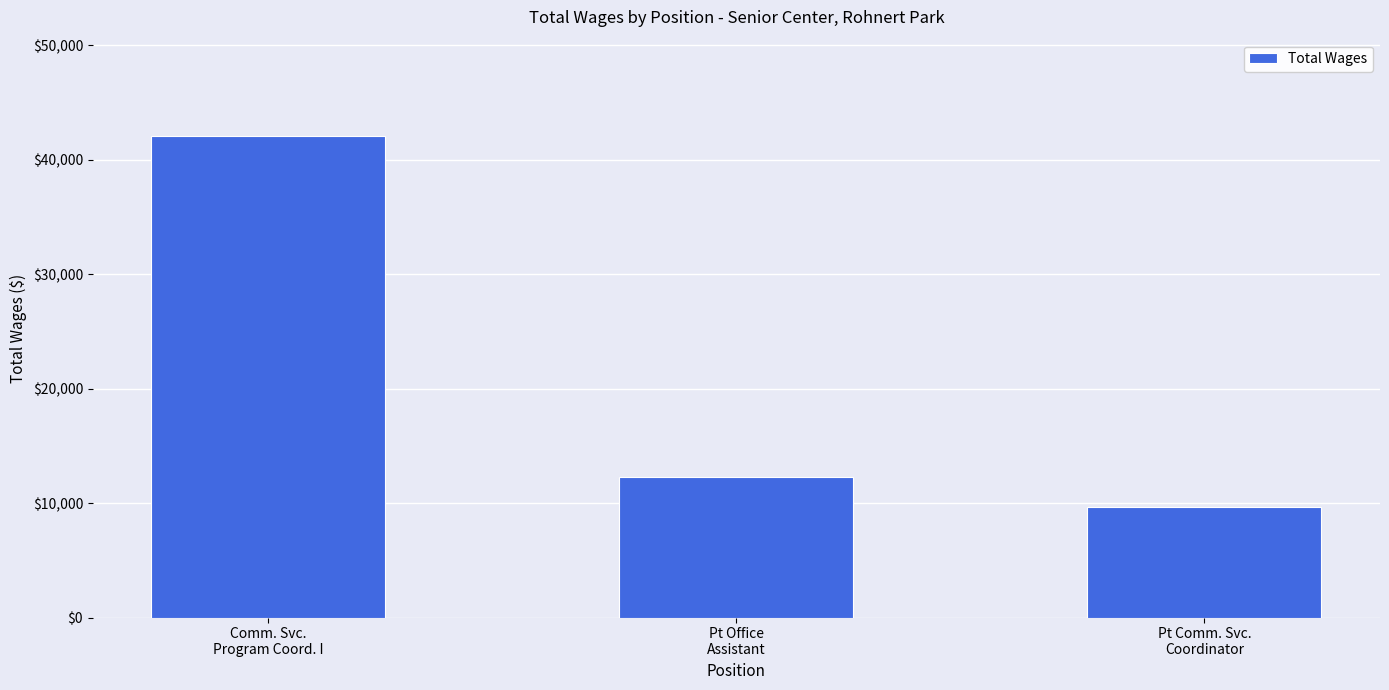

How many series are shown in this chart?

1